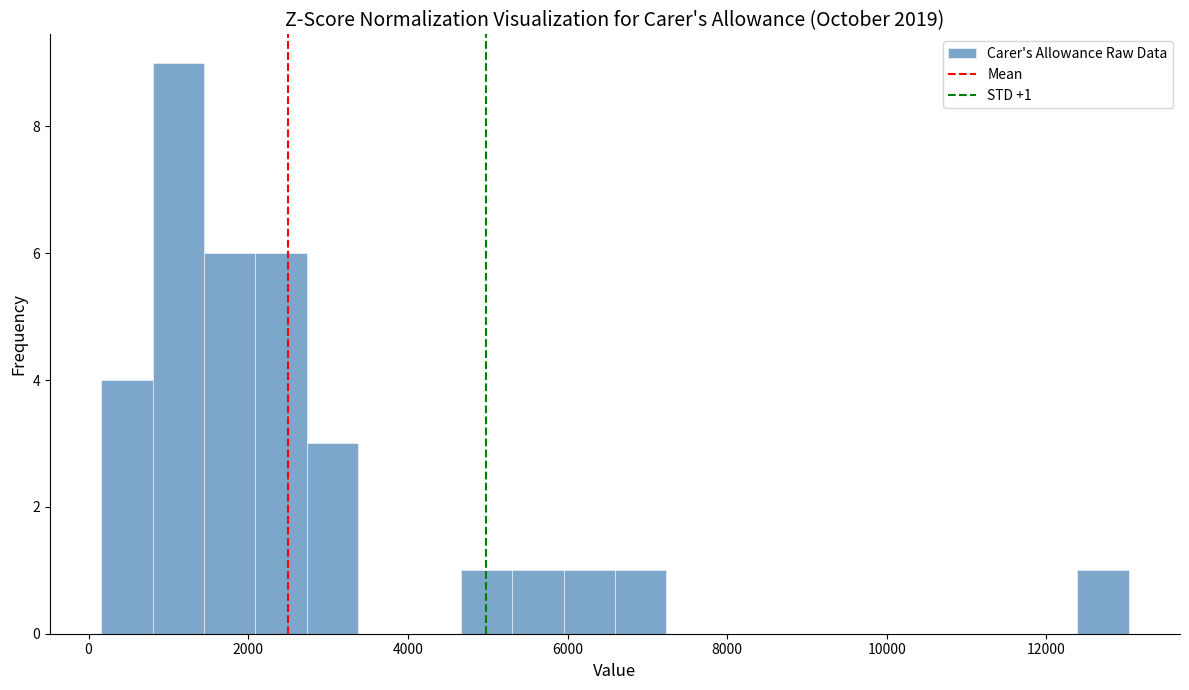

Around what value on the x-axis is the tallest bar? Give the approximate position of its centre, as read against the axis.

1200